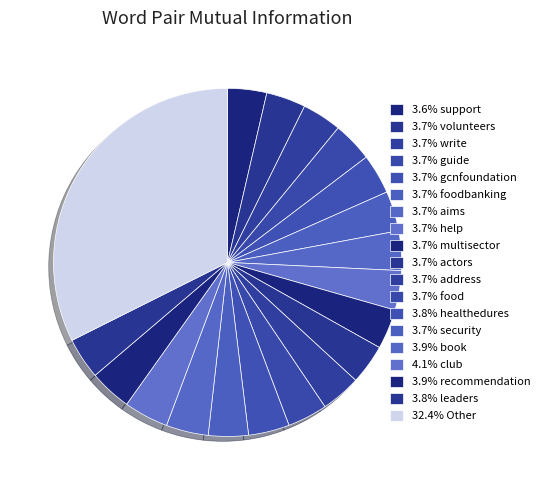

Does any single category account for the majority?

No